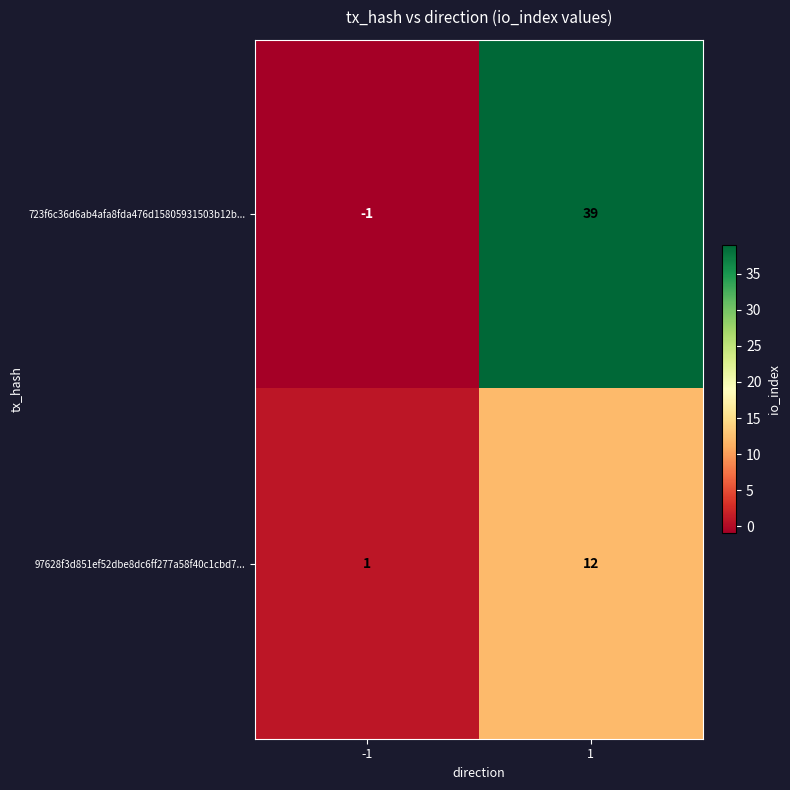

Which series has the widest spread of values?

723f6c36d6ab4afa8fda476d15805931503b12b...